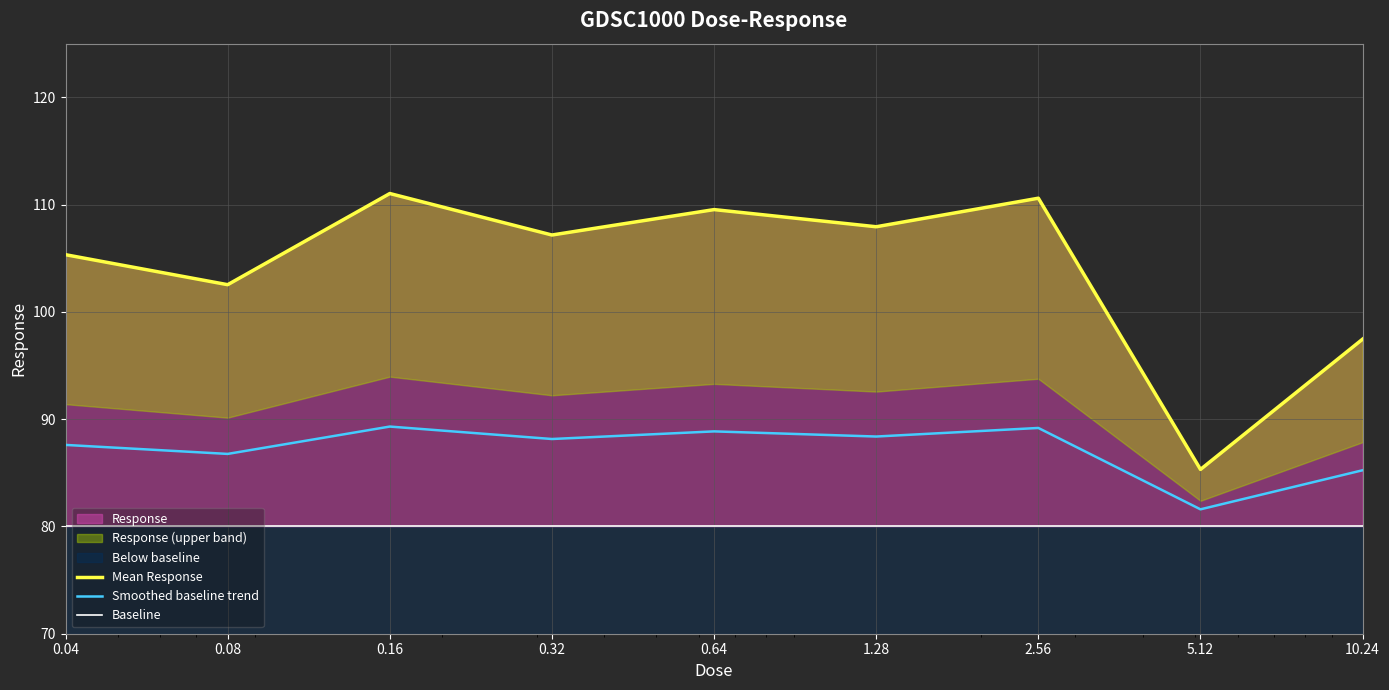

Does the chart display data point markers on the line(s)?

No